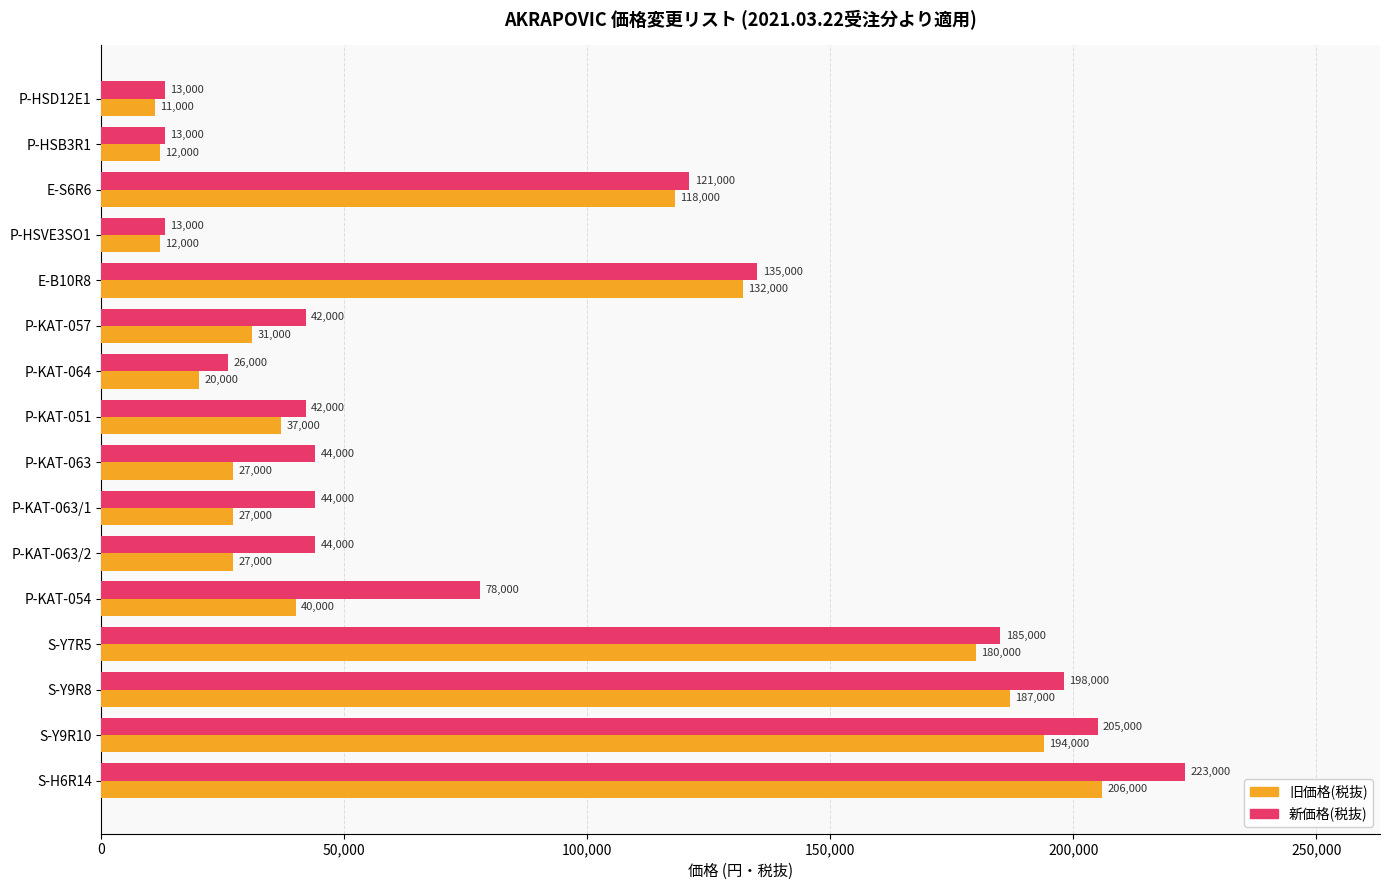

Where is 旧価格(税抜) nearest to the value 108500?

E-S6R6